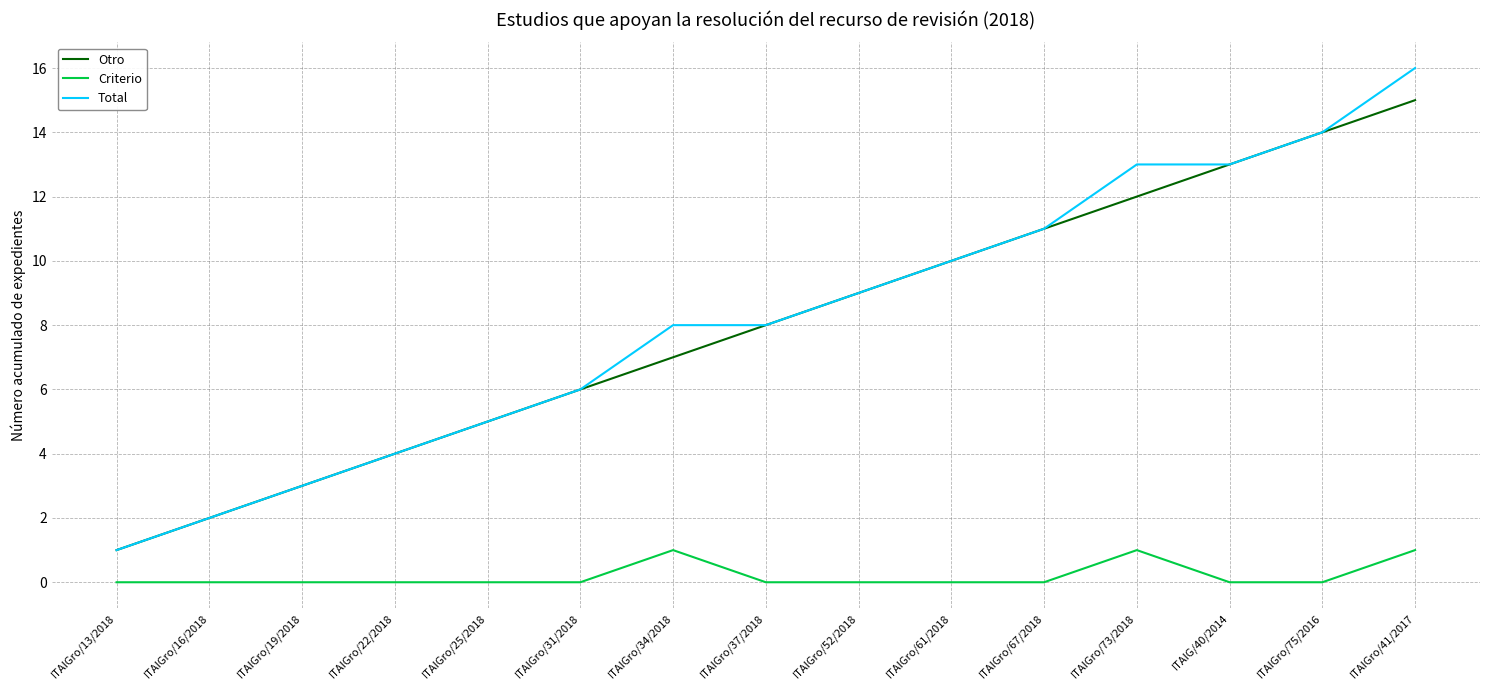

What is the greatest value displayed?

16